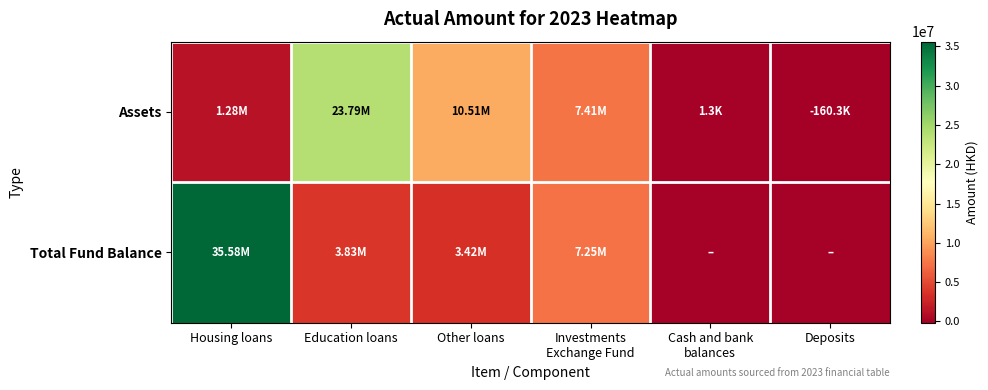

Reading left to right, what are all the values shown in this chart?

Assets: Housing loans=1279808	Education loans=23791256	Other loans=10511460	Investments
Exchange Fund=7410084	Cash and bank
balances=1282	Deposits=-160297
Total Fund Balance: Housing loans=35582524	Education loans=3831384	Other loans=3419685	Investments
Exchange Fund=7251069	Cash and bank
balances=0	Deposits=0